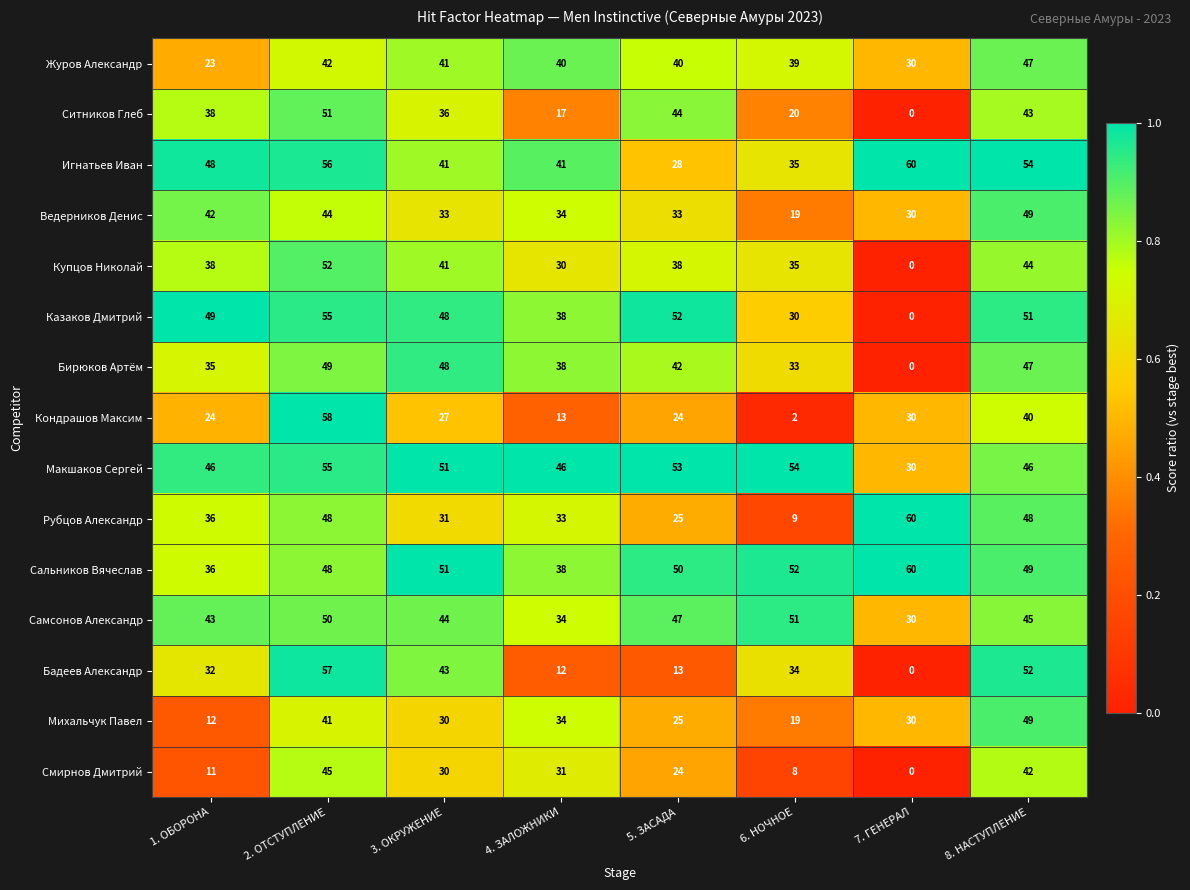

Which series has the largest range (max minus min)?

Бадеев Александр